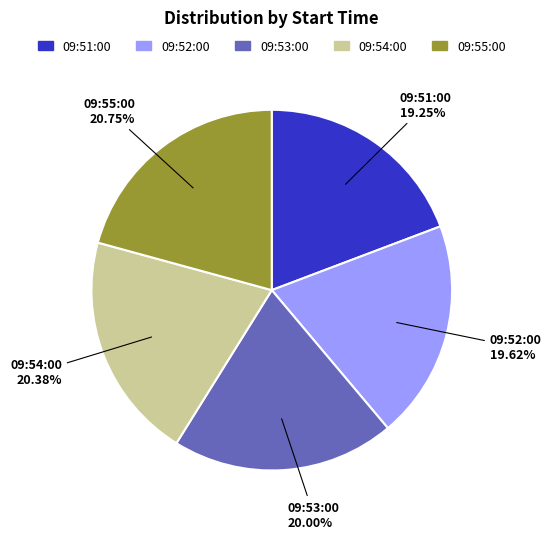

Approximately how many times larger is the value at 09:51:00 compared to 09:55:00?

0.9